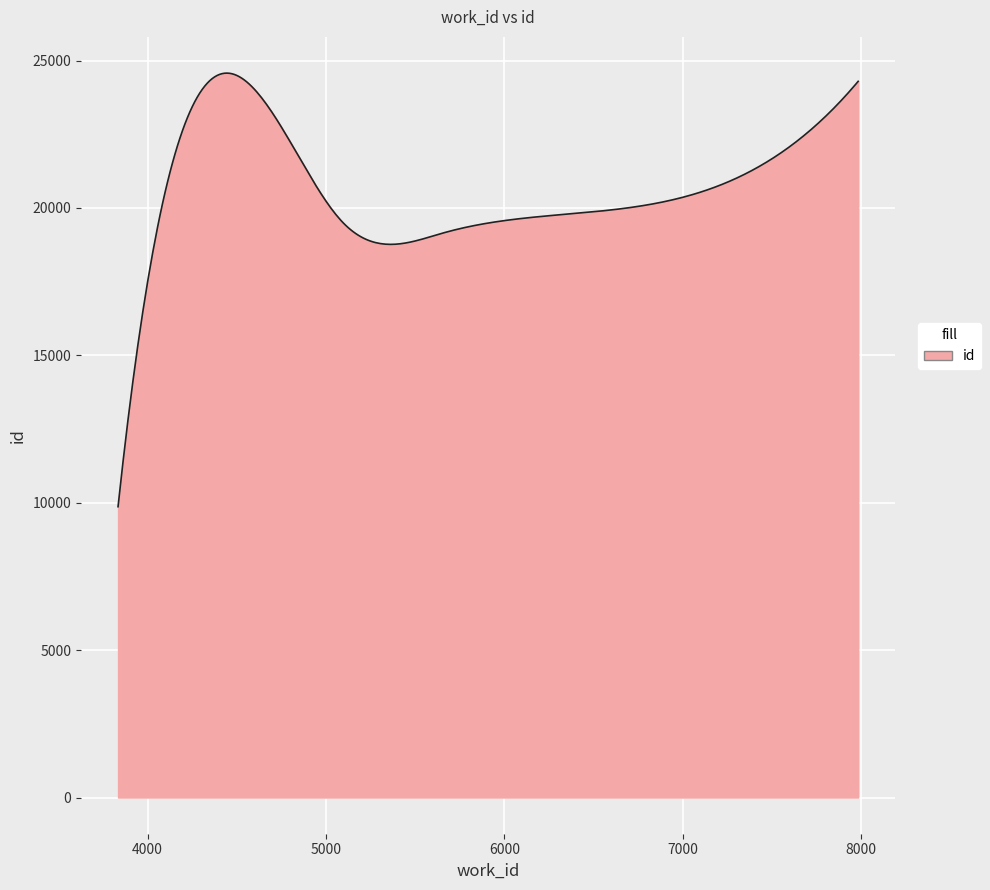

What is the minimum value shown in the chart?

9866.0